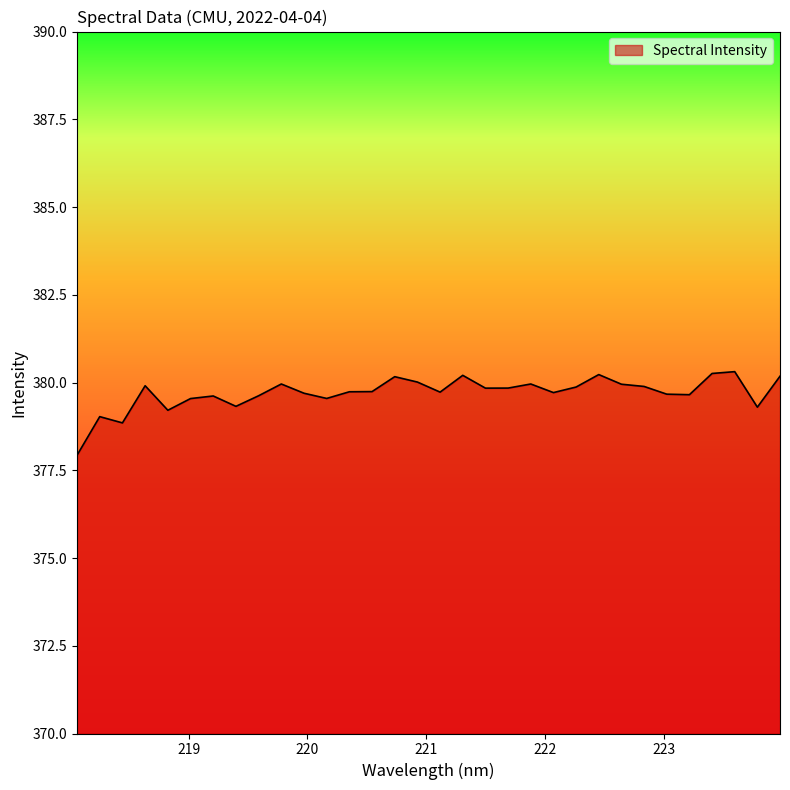

What is the smallest value displayed?

377.9